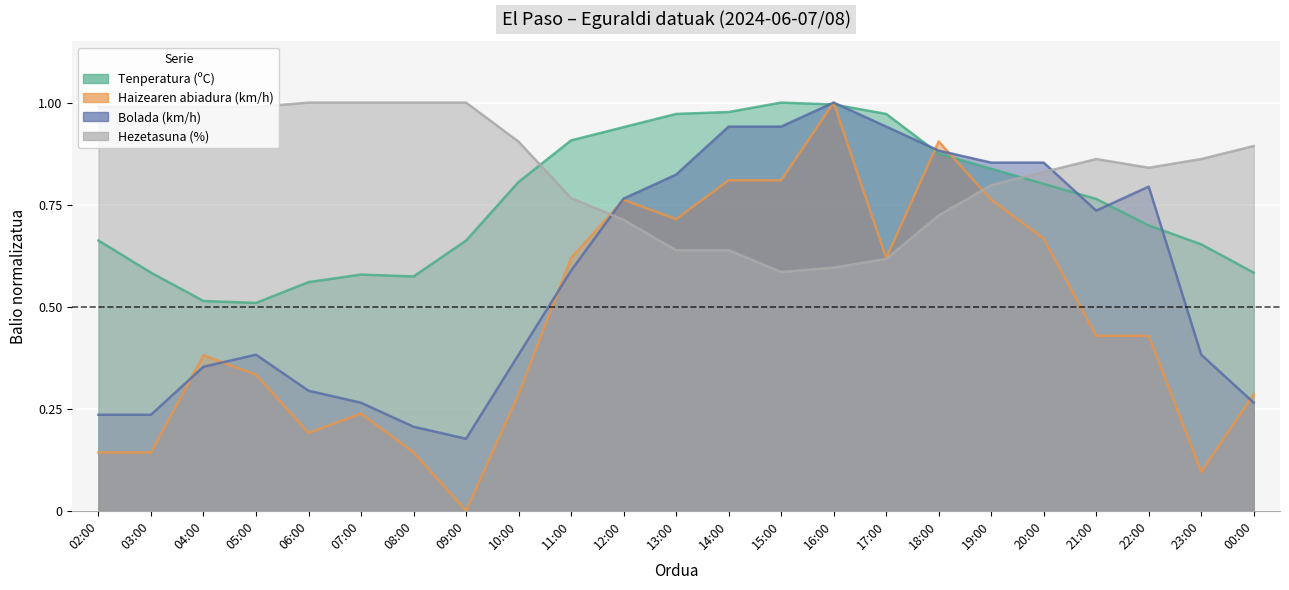

What is the difference between the Hezetasuna (%) values at 19:00 and 04:00?

0.2